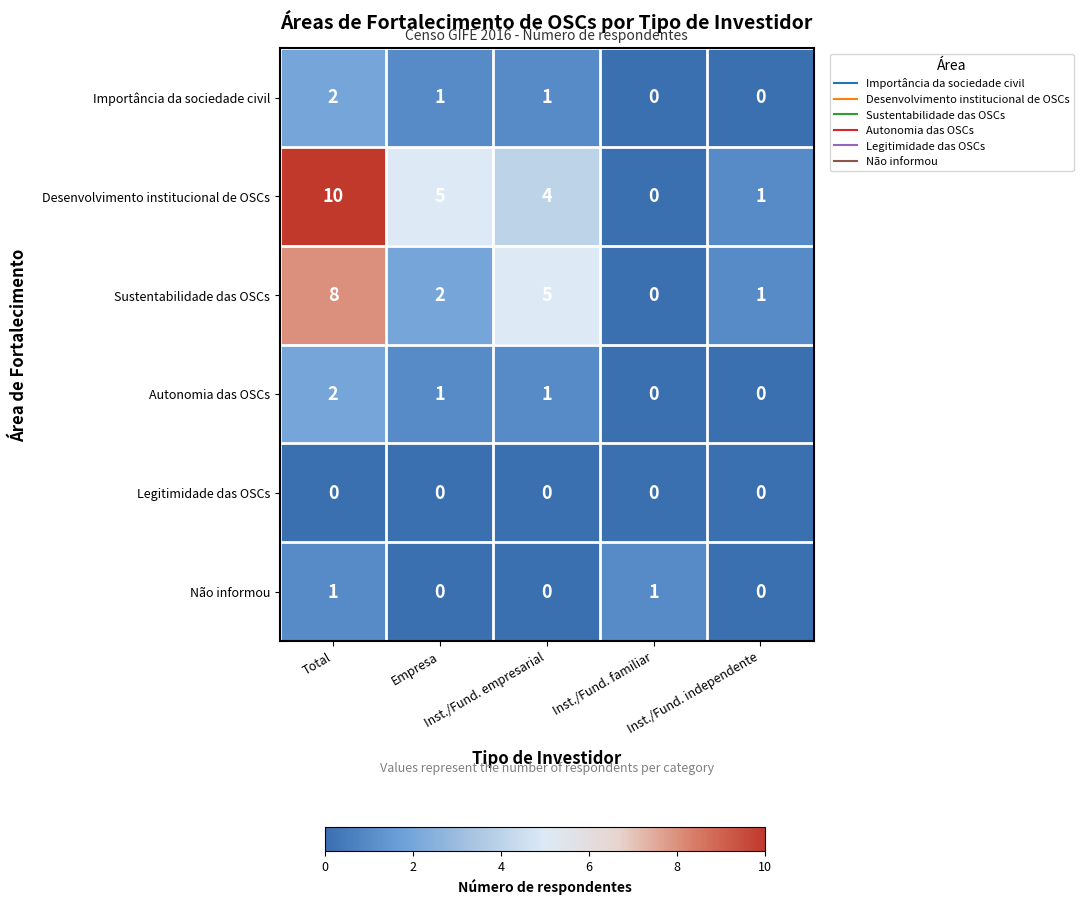

What is the maximum value shown in the chart?

10